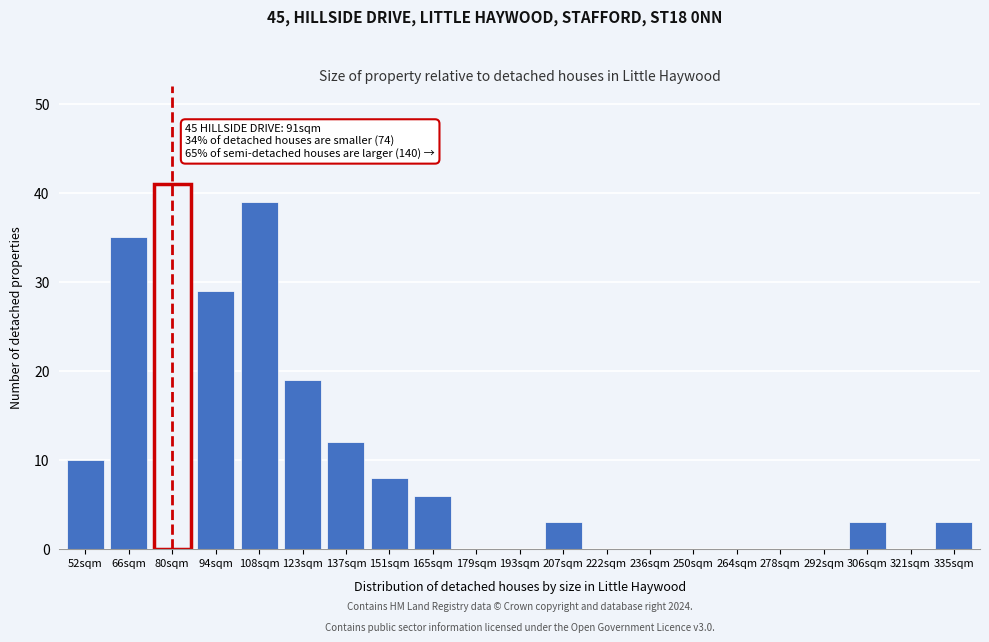

Reading right to left, what are all the values shown in this chart?

335sqm=3	321sqm=0	306sqm=3	292sqm=0	278sqm=0	264sqm=0	250sqm=0	236sqm=0	222sqm=0	207sqm=3	193sqm=0	179sqm=0	165sqm=6	151sqm=8	137sqm=12	123sqm=19	108sqm=39	94sqm=29	80sqm=41	66sqm=35	52sqm=10